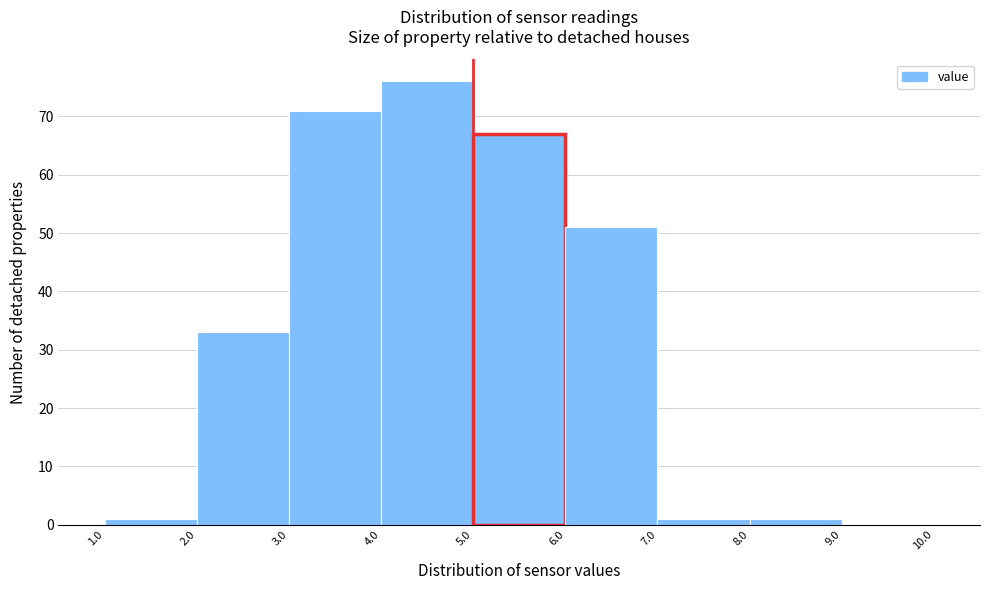

Reading left to right, transcribe this chart: for each bar, give the range it covers on the x-axis and its height. The values are not printed on the chart, so give them approximately, as read against the axis.

1.0 to 2.0: 1
2.0 to 3.0: 33
3.0 to 4.0: 71
4.0 to 5.0: 76
5.0 to 6.0: 67
6.0 to 7.0: 51
7.0 to 8.0: 1
8.0 to 9.0: 1
9.0 to 10.0: 0